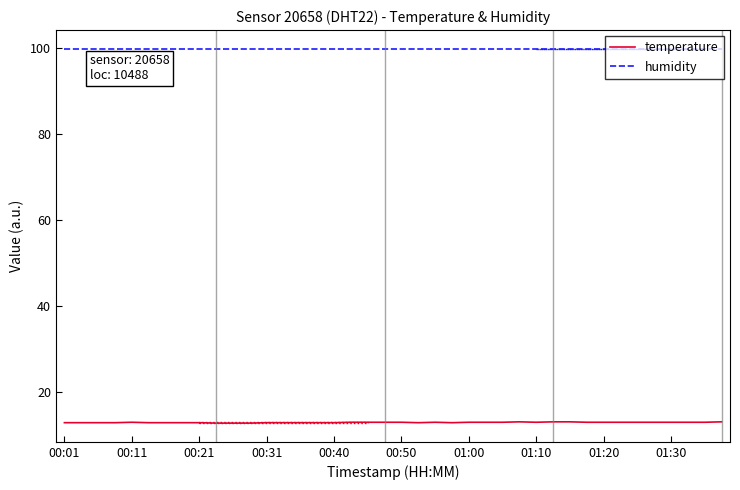

Does the chart have visible grid lines?

No